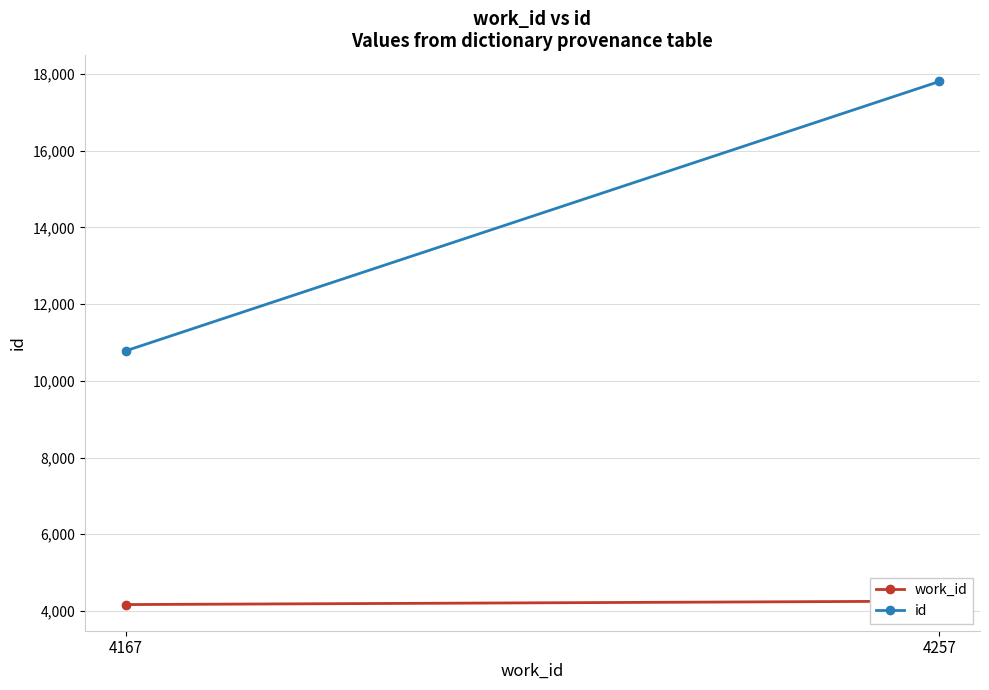

What is the value of the work_id point at the 2nd from the left?

4257